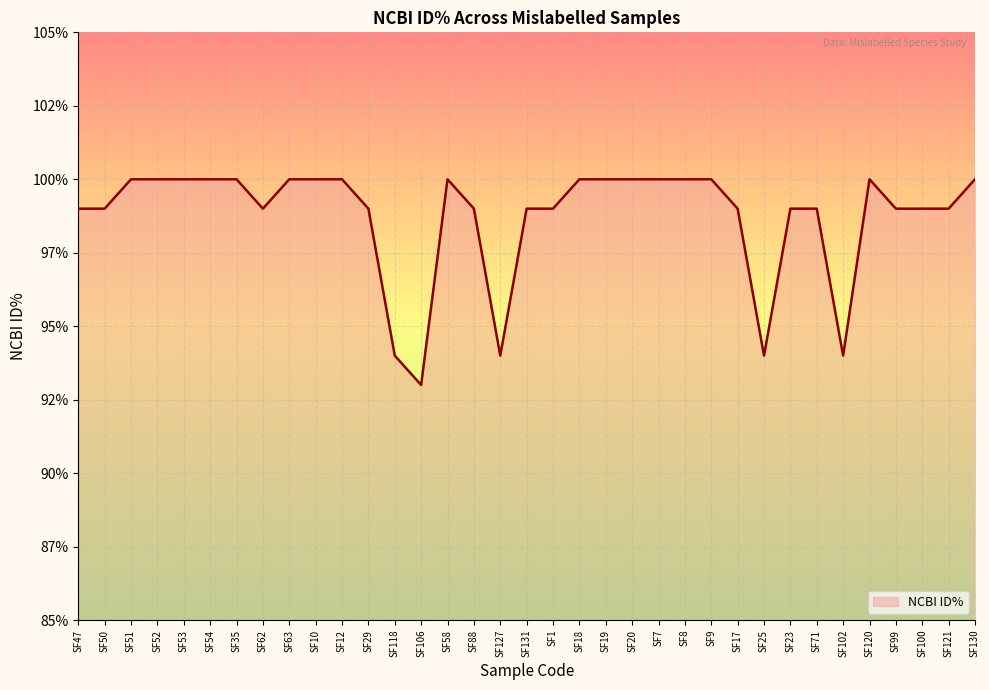

What is the difference between the second highest and minimum values?

7